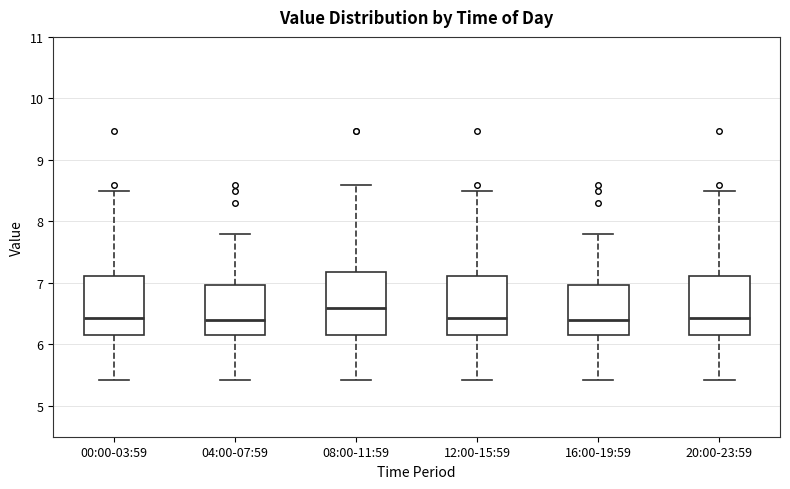

Reading left to right, read every box against the y-axis: the position of its median line, the range the box covers, and the ends of its whiskers. The values are not printed on the chart, so give them approximately, as read against the axis.

00:00-03:59: median 6.4, box 6.2 to 7.1, whiskers 5.4 to 8.5
04:00-07:59: median 6.4, box 6.2 to 7.0, whiskers 5.4 to 7.8
08:00-11:59: median 6.6, box 6.2 to 7.2, whiskers 5.4 to 8.6
12:00-15:59: median 6.4, box 6.2 to 7.1, whiskers 5.4 to 8.5
16:00-19:59: median 6.4, box 6.2 to 7.0, whiskers 5.4 to 7.8
20:00-23:59: median 6.4, box 6.2 to 7.1, whiskers 5.4 to 8.5